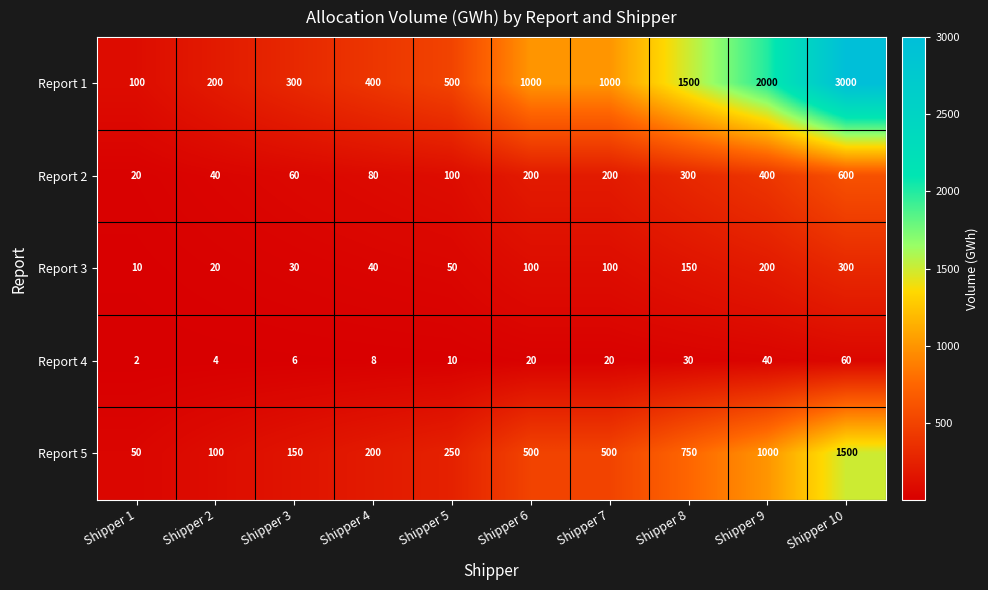

At which category is the sum across all series the highest?

Shipper 10